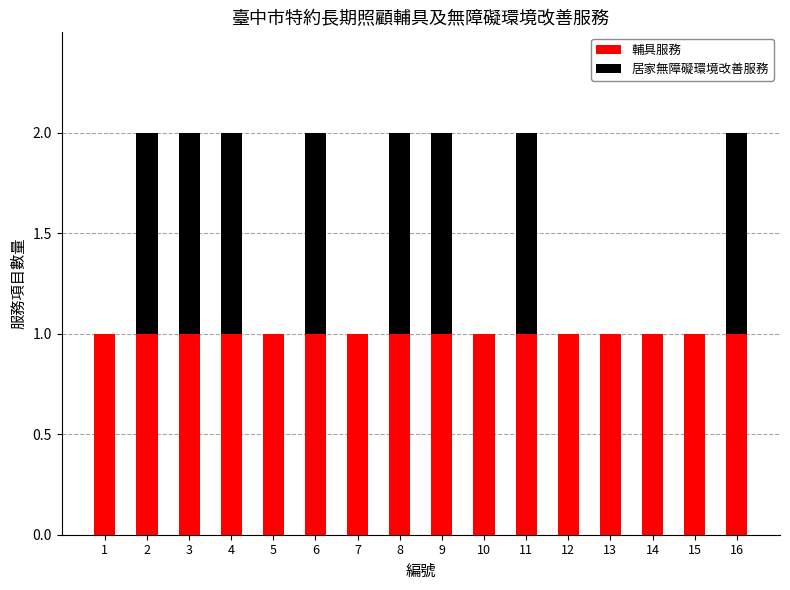

What is the sum of all 輔具服務 values?

16